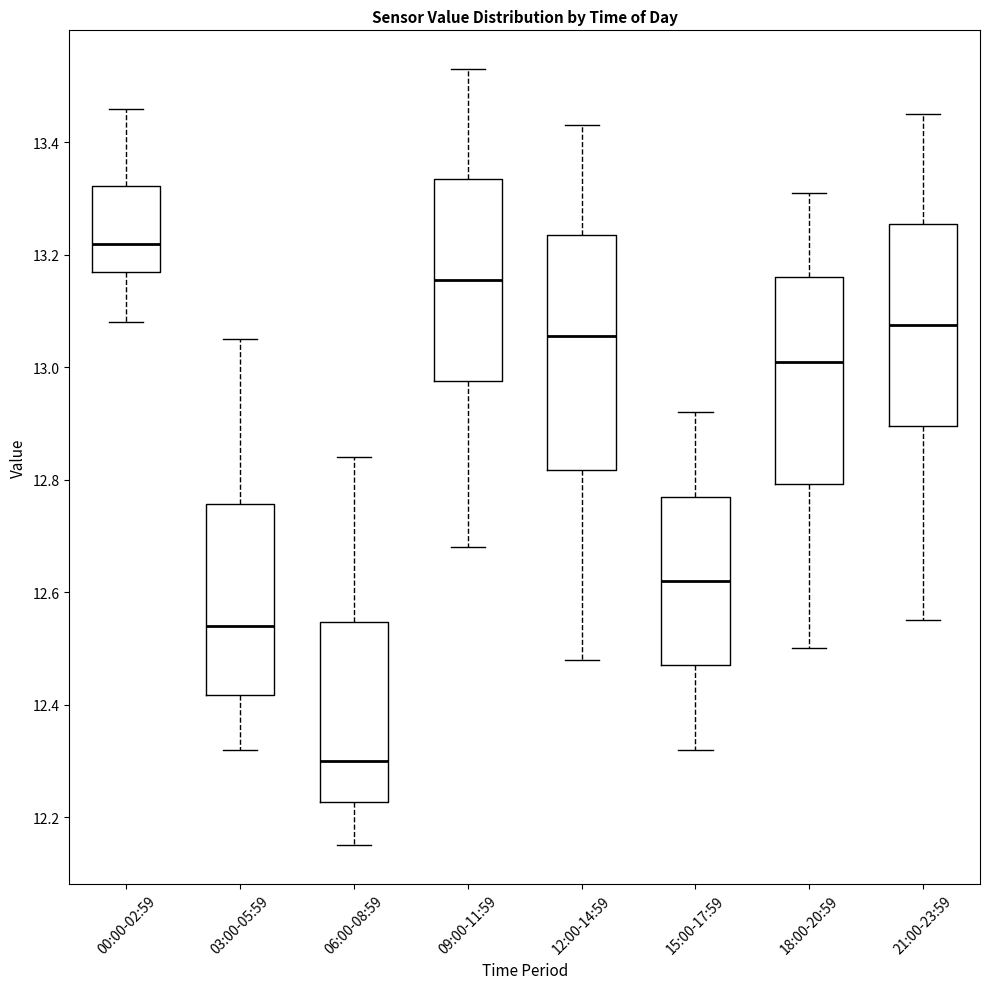

Reading left to right, transcribe this box plot: for each box, give where its median line is, the range the box spans, and where its two whiskers end, as read against the y-axis. The values are not printed on the chart, so give them approximately, as read against the axis.

00:00-02:59: median 13.22, box 13.18 to 13.32, whiskers 13.08 to 13.46
03:00-05:59: median 12.54, box 12.42 to 12.76, whiskers 12.32 to 13.06
06:00-08:59: median 12.30, box 12.22 to 12.54, whiskers 12.16 to 12.84
09:00-11:59: median 13.16, box 12.98 to 13.34, whiskers 12.68 to 13.54
12:00-14:59: median 13.06, box 12.82 to 13.24, whiskers 12.48 to 13.44
15:00-17:59: median 12.62, box 12.48 to 12.78, whiskers 12.32 to 12.92
18:00-20:59: median 13.02, box 12.80 to 13.16, whiskers 12.50 to 13.32
21:00-23:59: median 13.08, box 12.90 to 13.26, whiskers 12.56 to 13.46